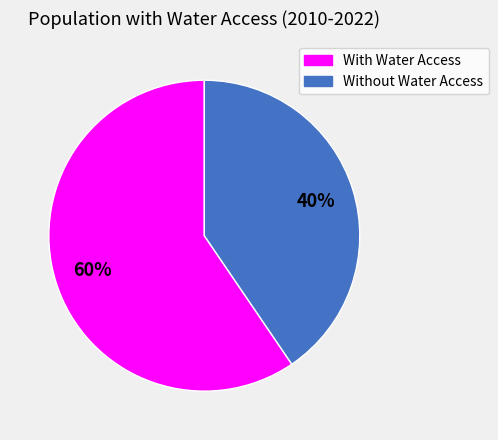

How many segments does this pie chart have?

2